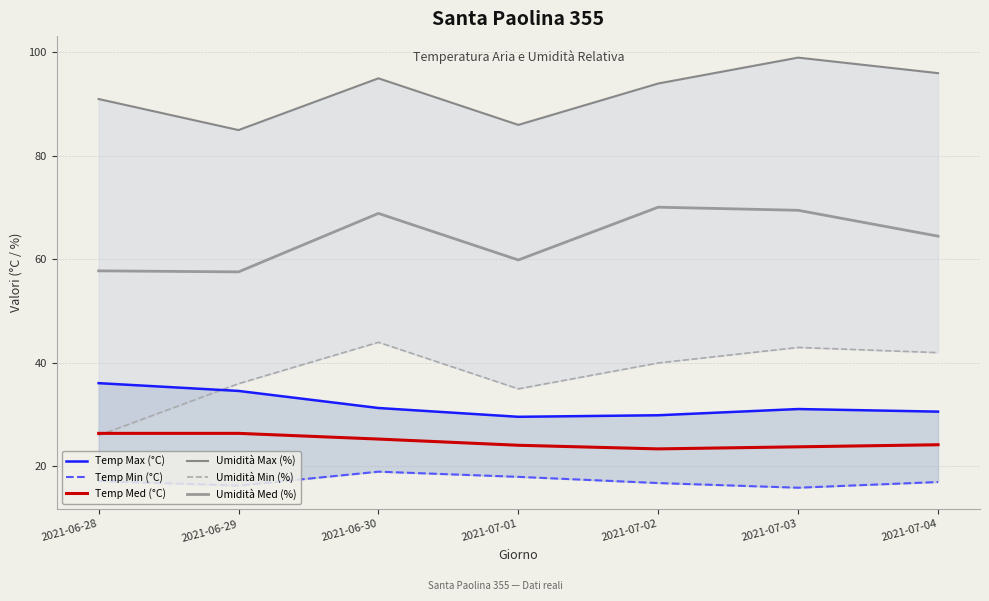

How many data points in Temp Max (°C) are less than 31?

3